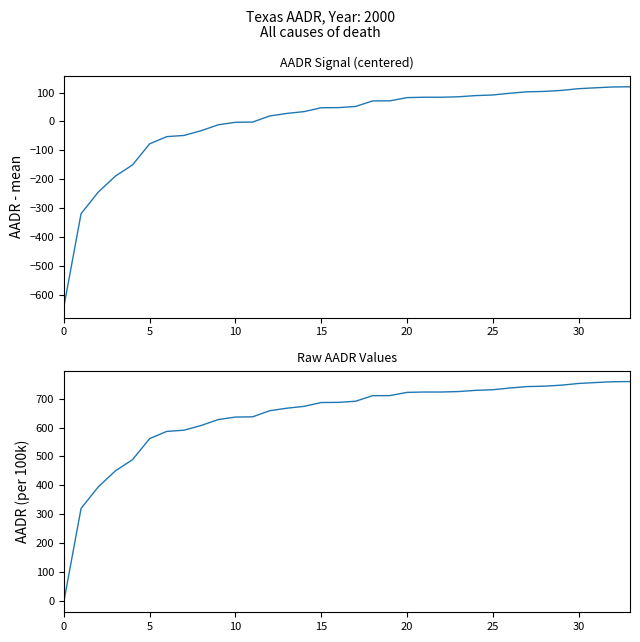

Reading right to left, what are all the values shown in this chart?

AADR (normalized): 119.8	119.2	116.4	113.2	107.3	103.8	102.5	97.5	91.5	89.4	85.3	83.7	83.7	82.4	71.3	71.1	51.8	47.9	47.4	34.1	27.8	19.1	-2.0	-2.8	-11.4	-31.9	-48.2	-52.3	-77.1	-149.9	-188.7	-244.0	-318.4	-638.9
AADR (raw): 758.7	758.1	755.3	752.1	746.2	742.7	741.4	736.4	730.4	728.3	724.2	722.6	722.6	721.3	710.2	710.0	690.7	686.8	686.3	673.0	666.7	658.0	636.9	636.1	627.5	607.0	590.7	586.6	561.8	489.0	450.2	394.9	320.5	0.0